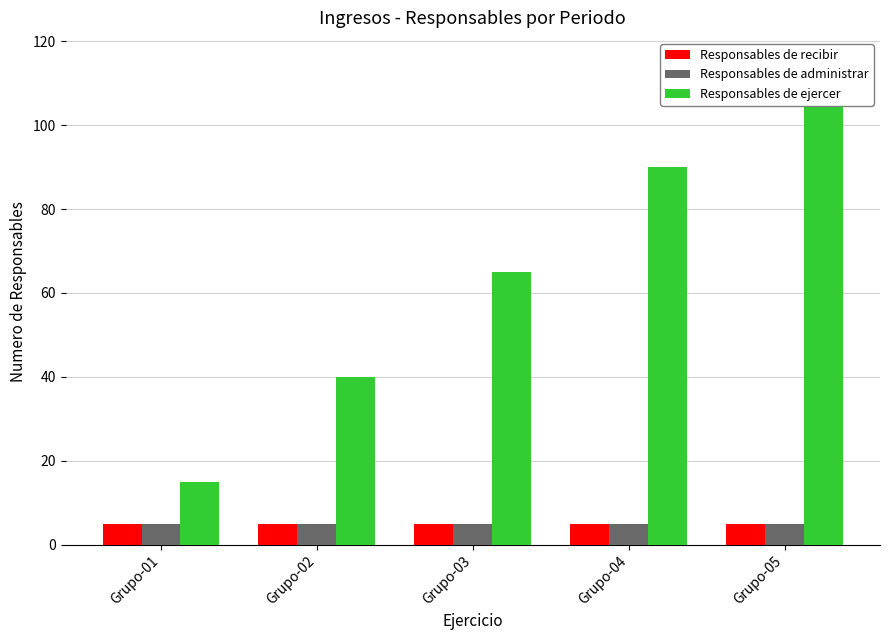

At how many categories does at least one series exceed 76?

2